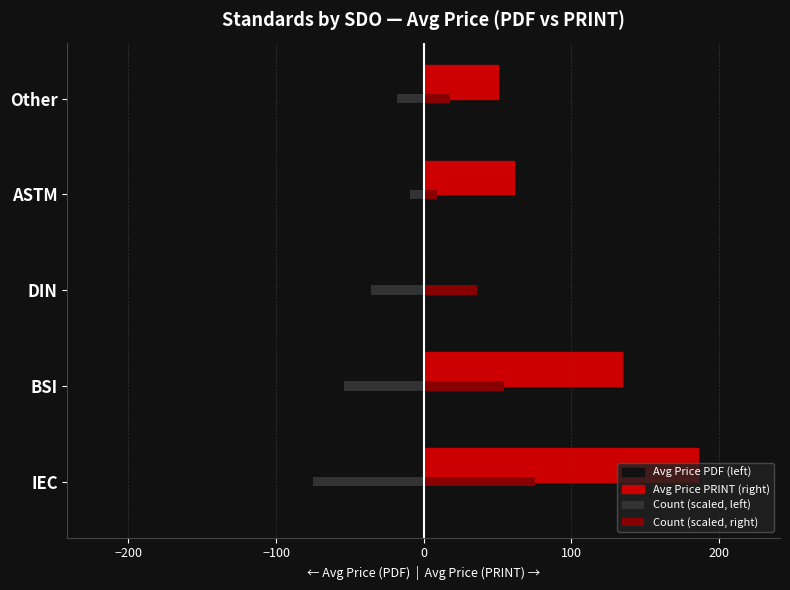

At which label is Avg Price PDF (left) closest to -92?

ASTM